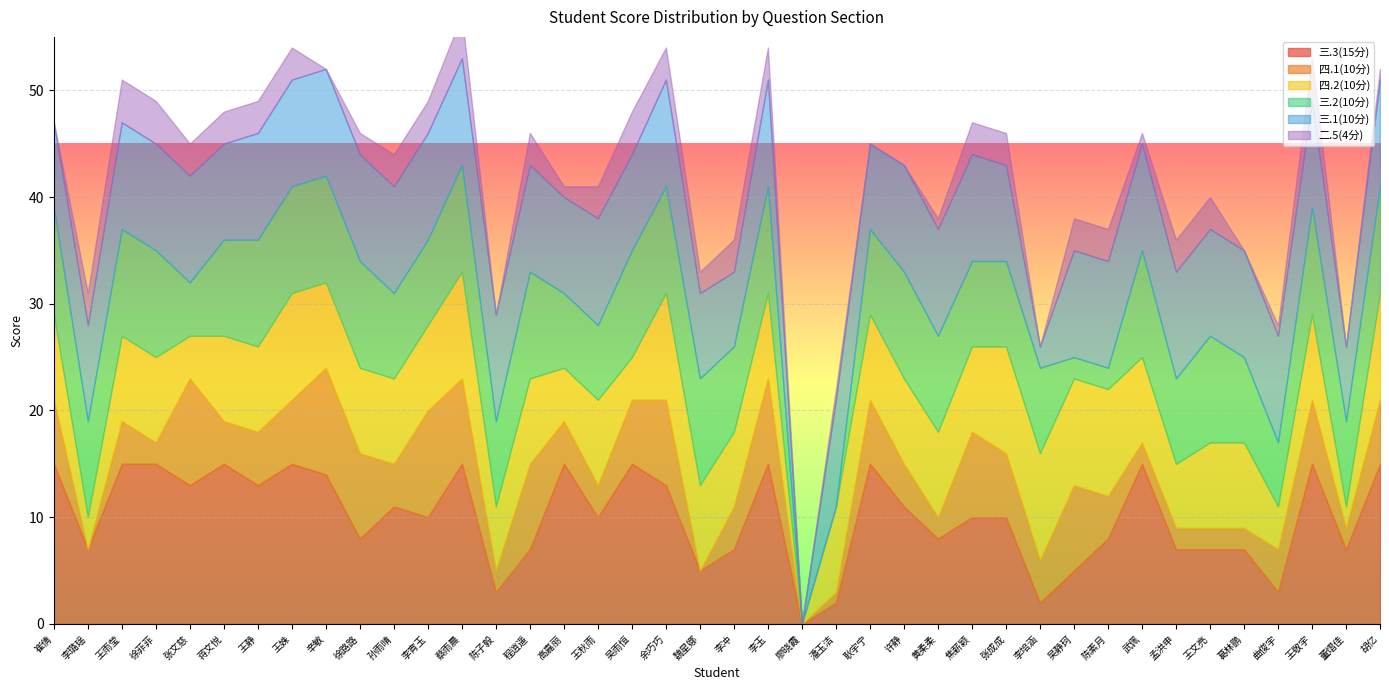

How many interior local peaks does the 三.2(10分) series have?

7